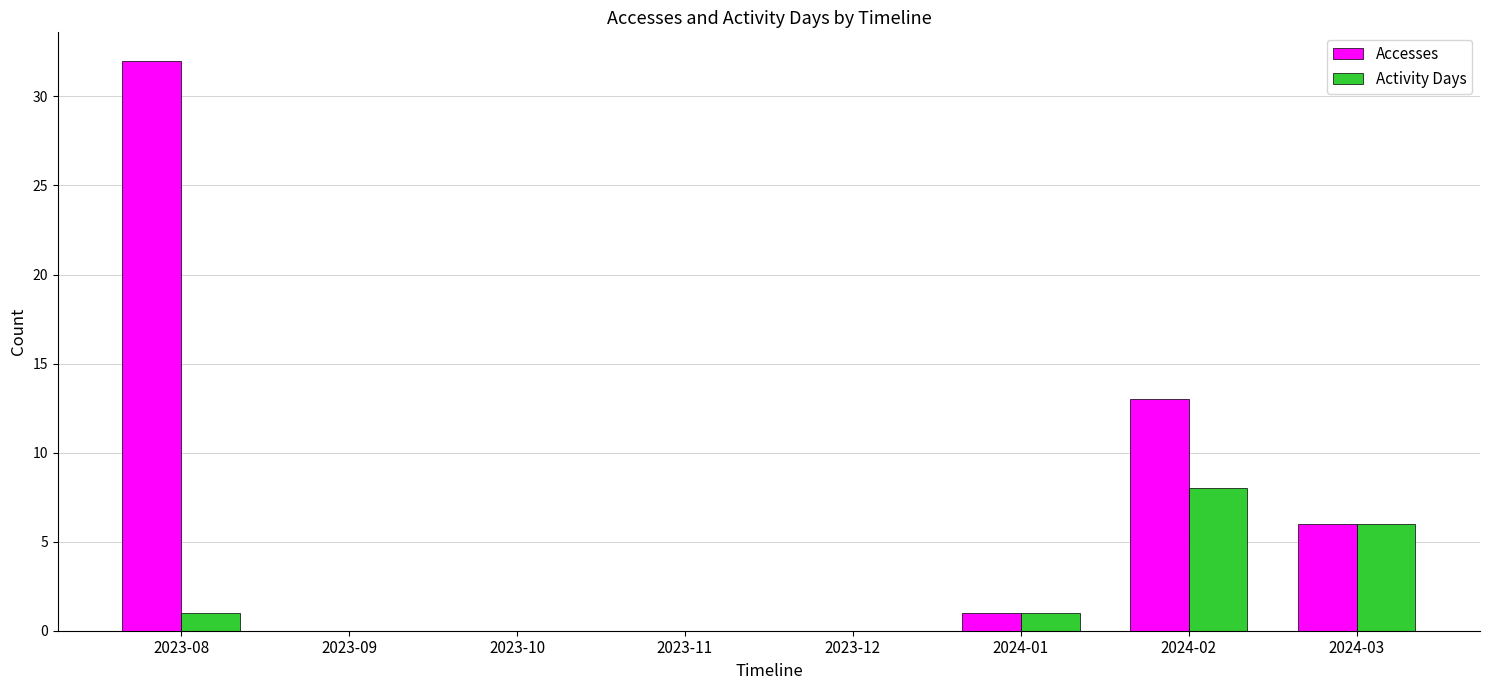

Is it true that Activity Days equals 0 at 2023-09?

True